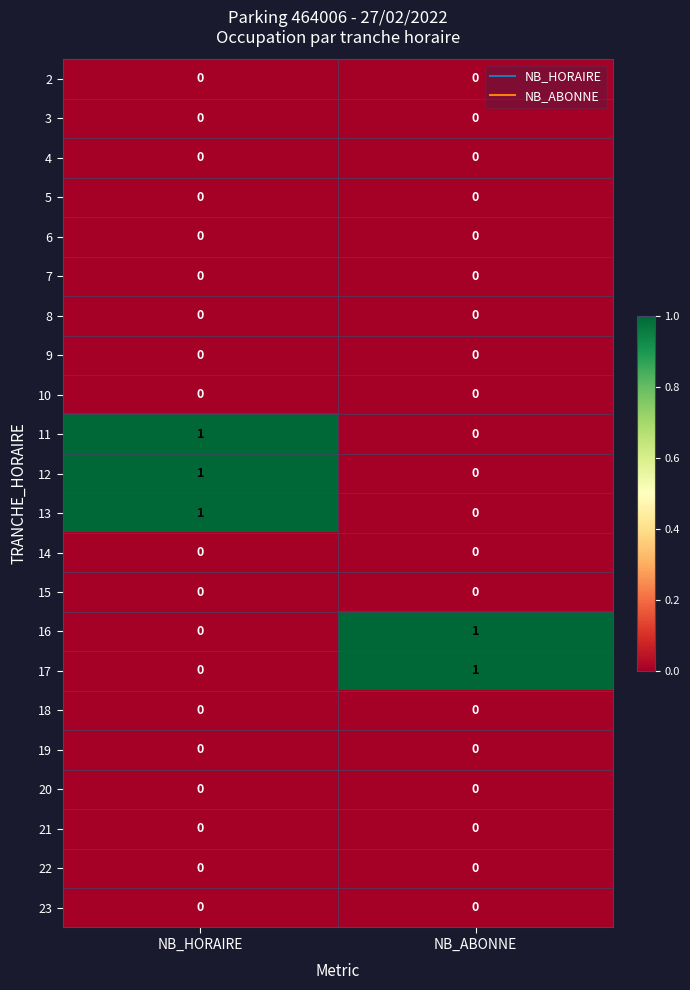

Is it true that 22 equals 0 at NB_HORAIRE?

True